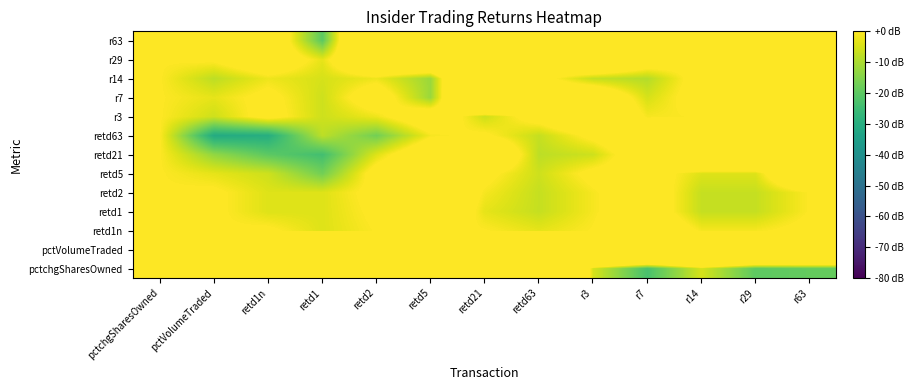

What is the maximum value shown in the chart?

80